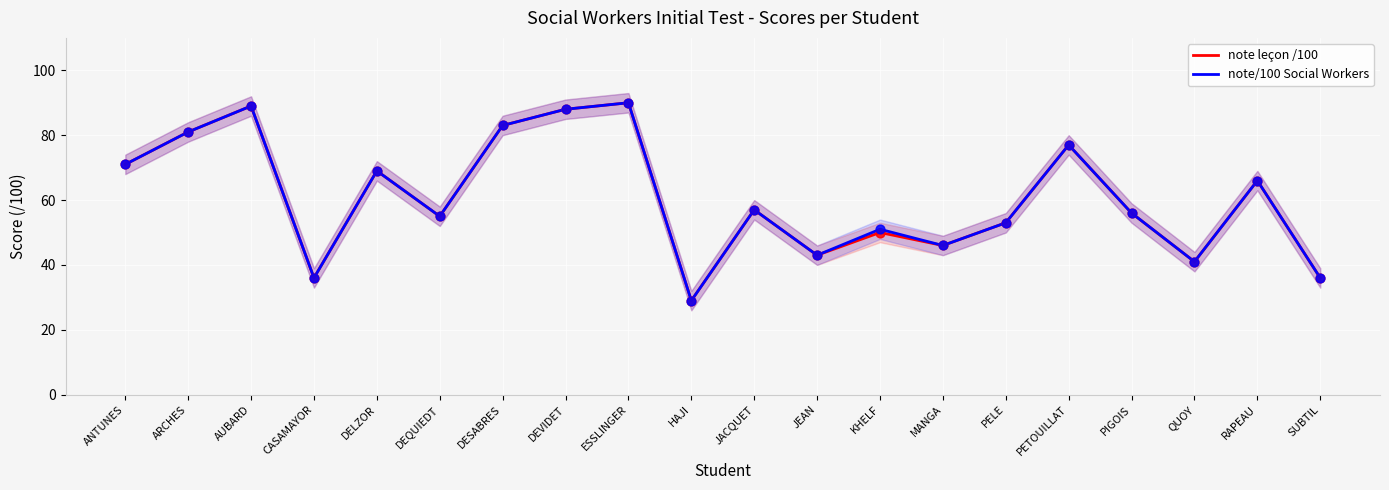

Which series has the widest spread of Y values?

note leçon /100